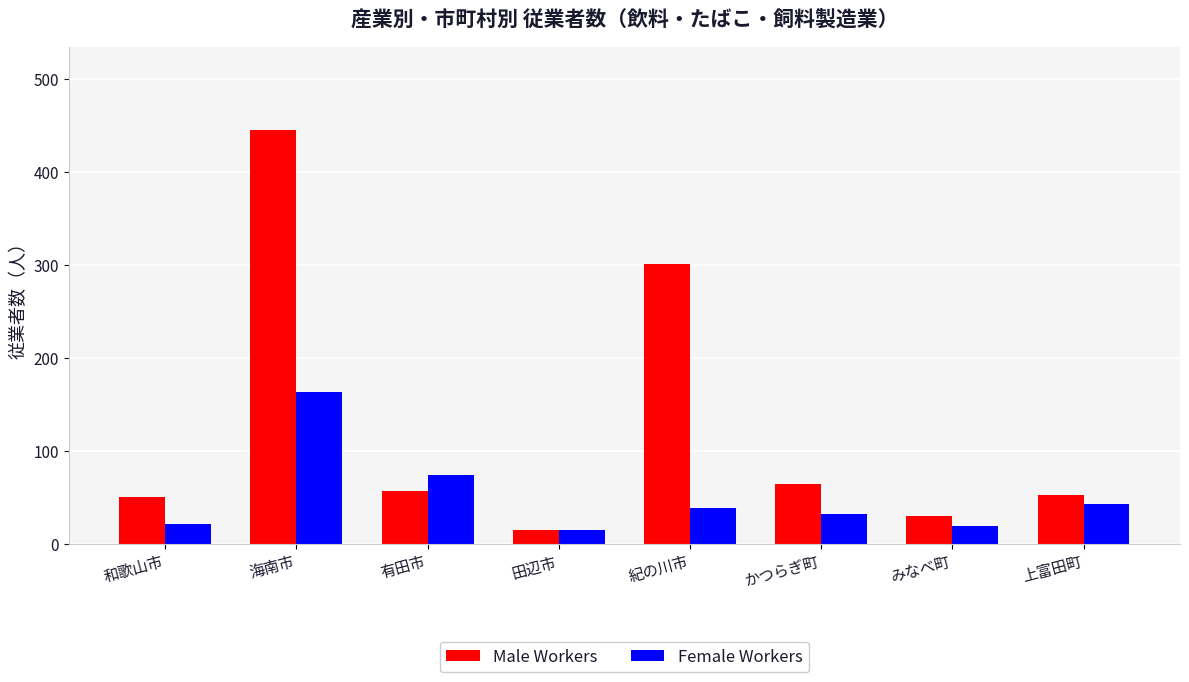

Which series changed the most between 有田市 and かつらぎ町?

Female Workers